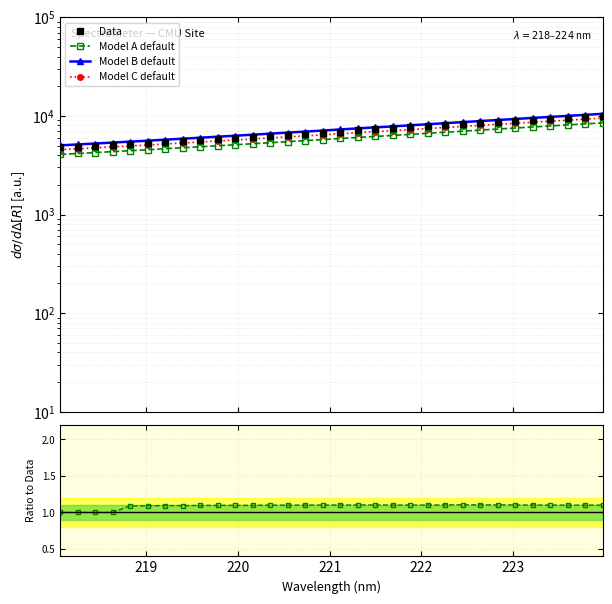

Count the Model A / Data values in the range 1 to 2.

32